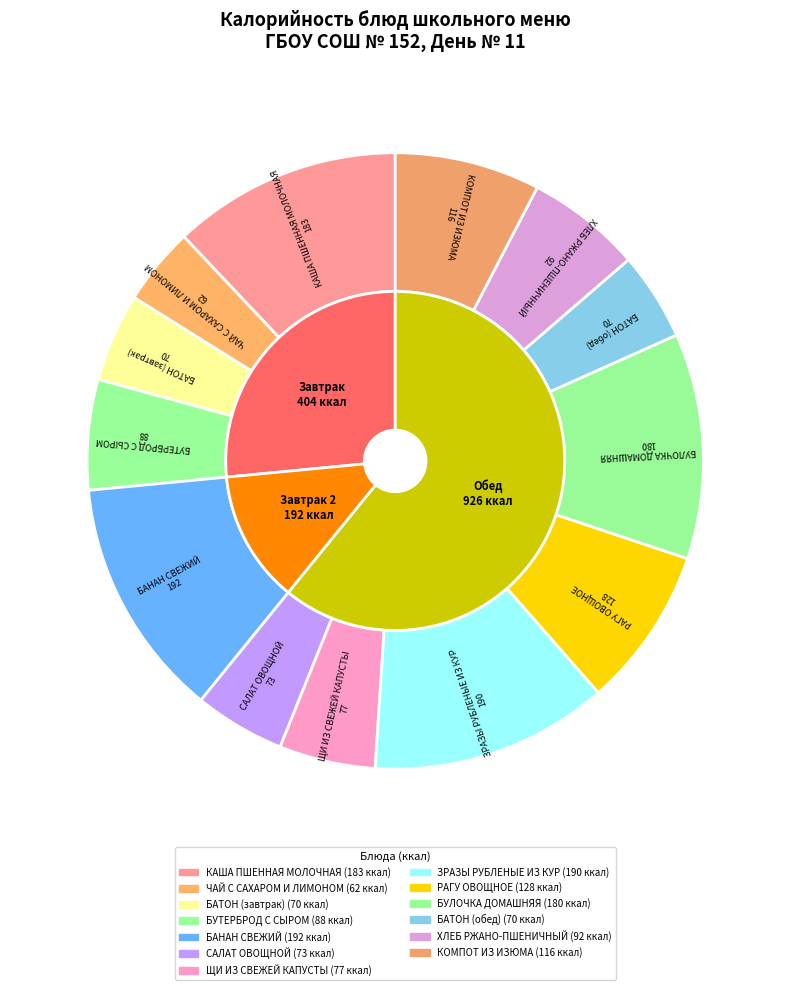

Which category has the smallest portion of the pie?

ЧАЙ С САХАРОМ И ЛИМОНОМ